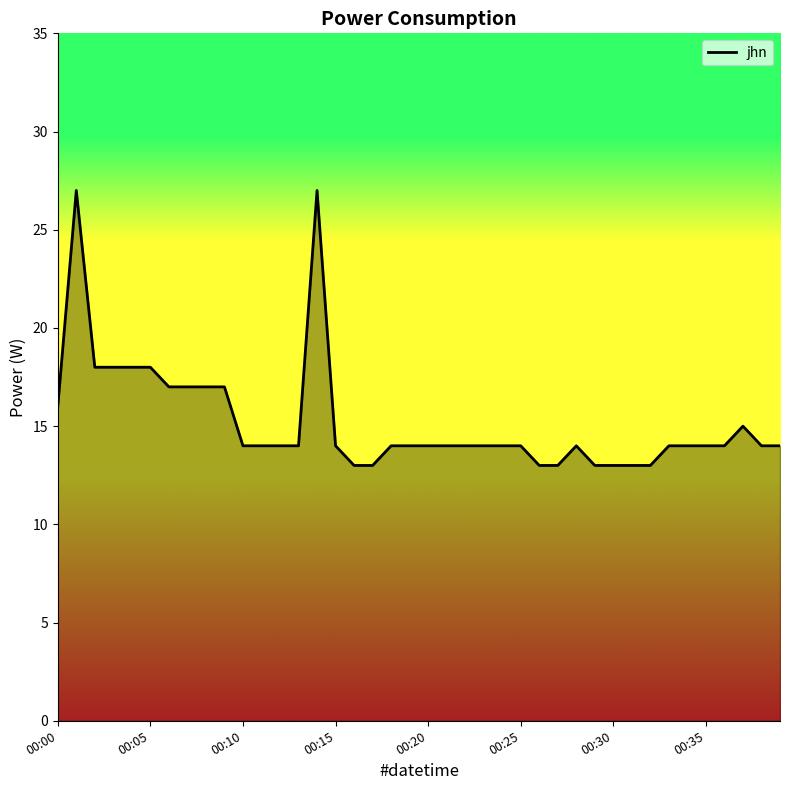

What is the smallest value displayed?

13